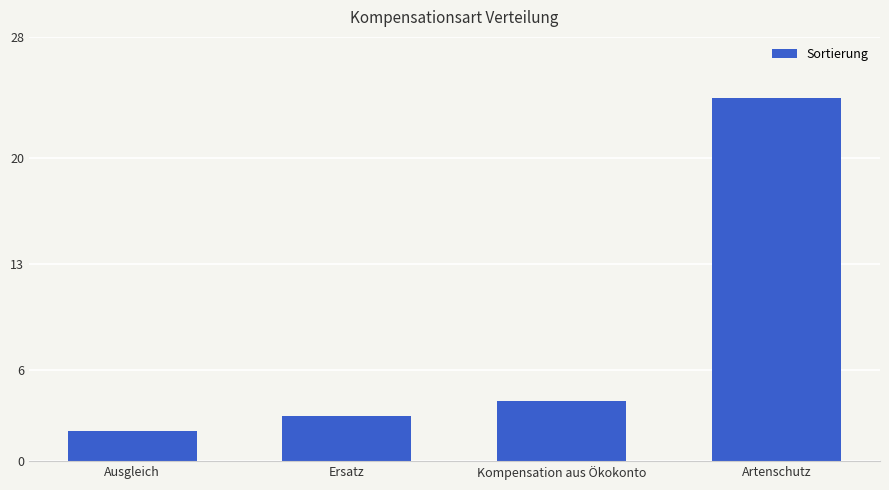

What is the difference between the maximum and minimum values?

22